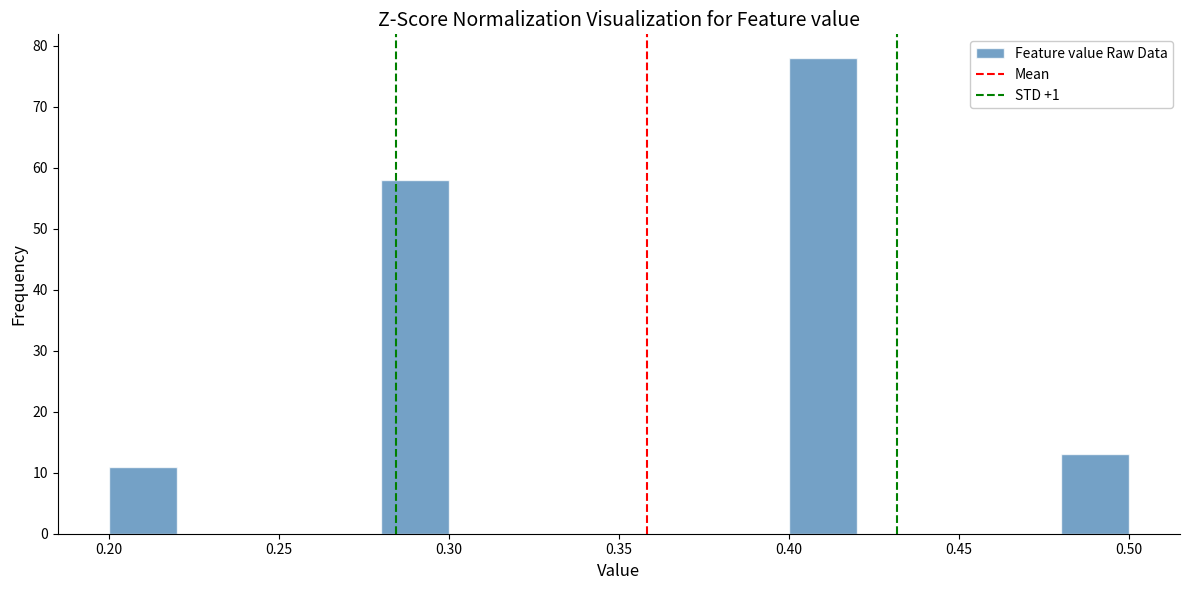

Reading left to right, transcribe this chart: for each bar, give the range it covers on the x-axis and its height. The values are not printed on the chart, so give them approximately, as read against the axis.

0.20 to 0.22: 11
0.22 to 0.24: 0
0.24 to 0.26: 0
0.26 to 0.28: 0
0.28 to 0.30: 58
0.30 to 0.32: 0
0.32 to 0.34: 0
0.34 to 0.36: 0
0.36 to 0.38: 0
0.38 to 0.40: 0
0.40 to 0.42: 78
0.42 to 0.44: 0
0.44 to 0.46: 0
0.46 to 0.48: 0
0.48 to 0.50: 13